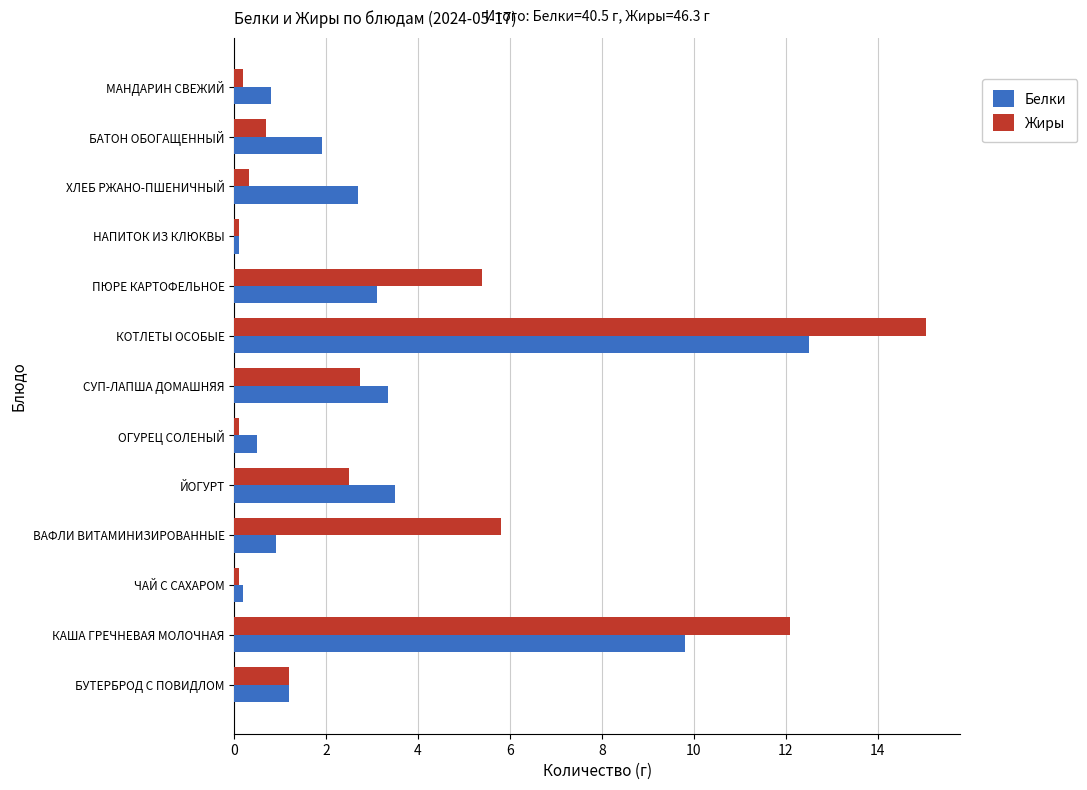

What are all the series names shown in the legend?

Белки, Жиры